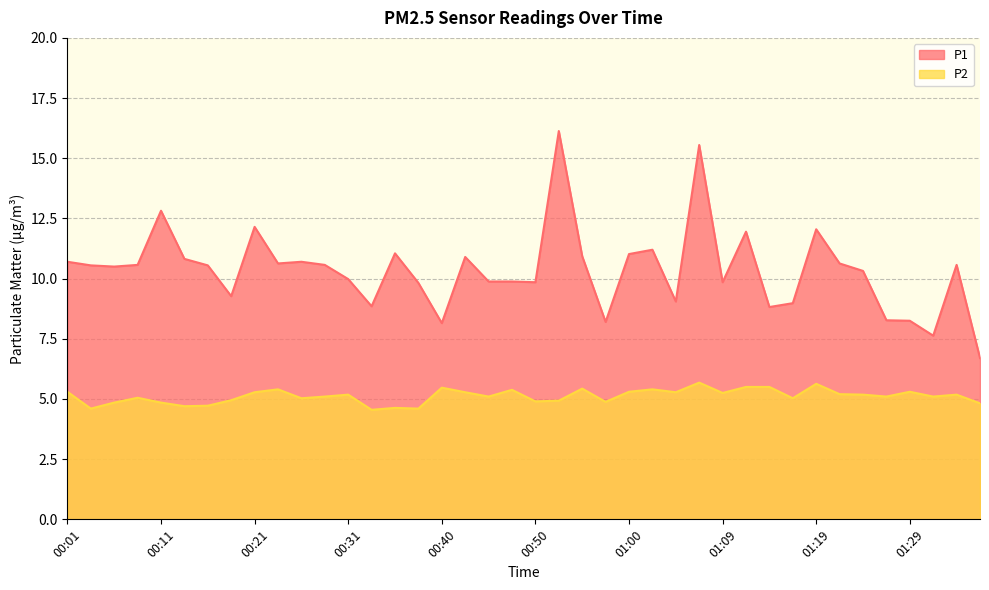

Where is P2 nearest to the value 5?

00:26